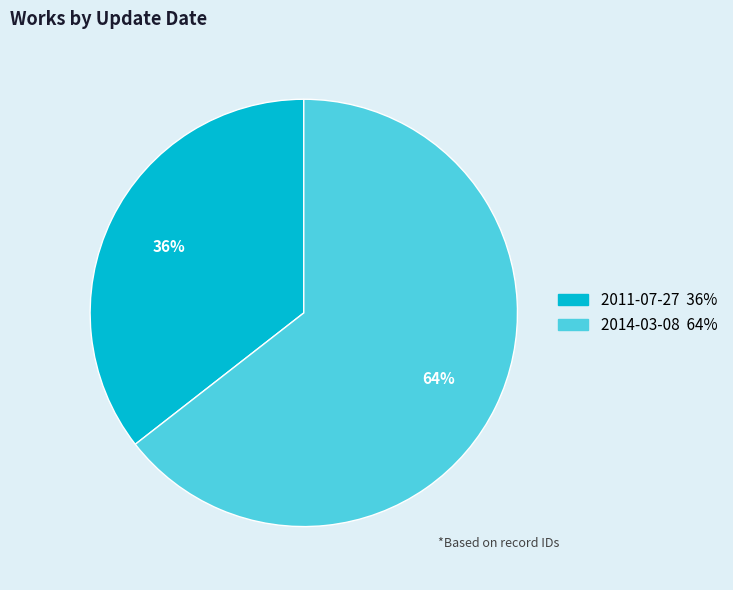

Which has a higher value, 2011-07-27 or 2014-03-08?

2014-03-08